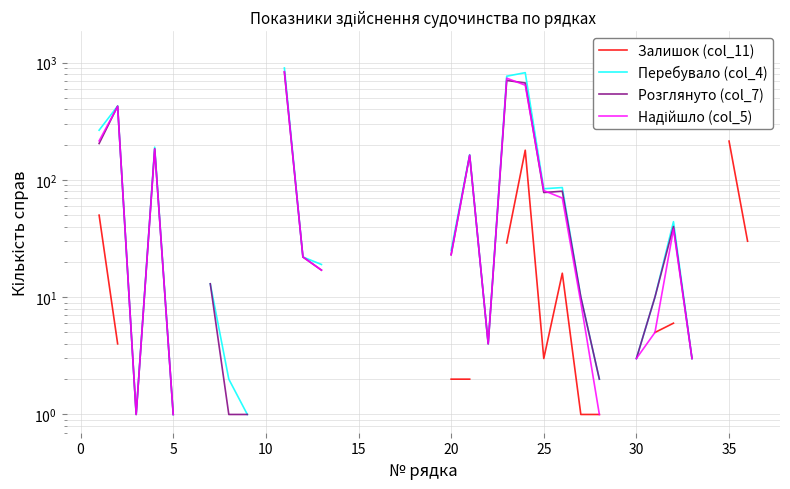

True or false: Перебувало (col_4) and Надійшло (col_5) intersect in this chart.

False